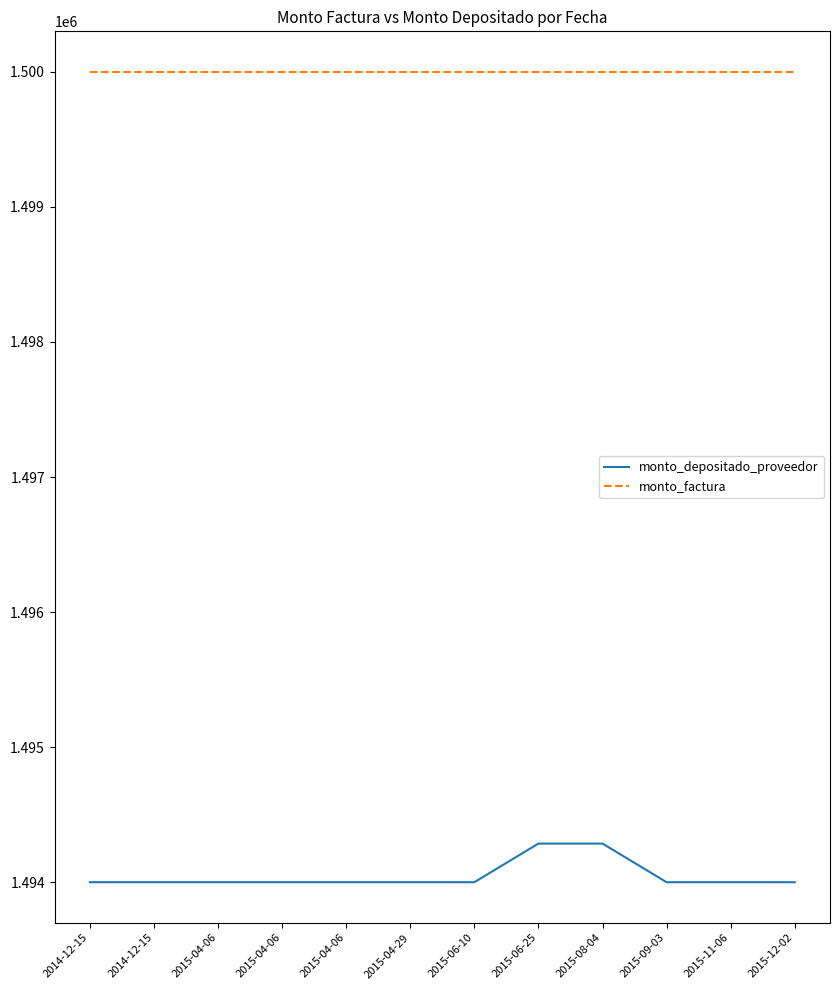

True or false: monto_depositado_proveedor has a value of 2191946 at 2015-11-06.

False